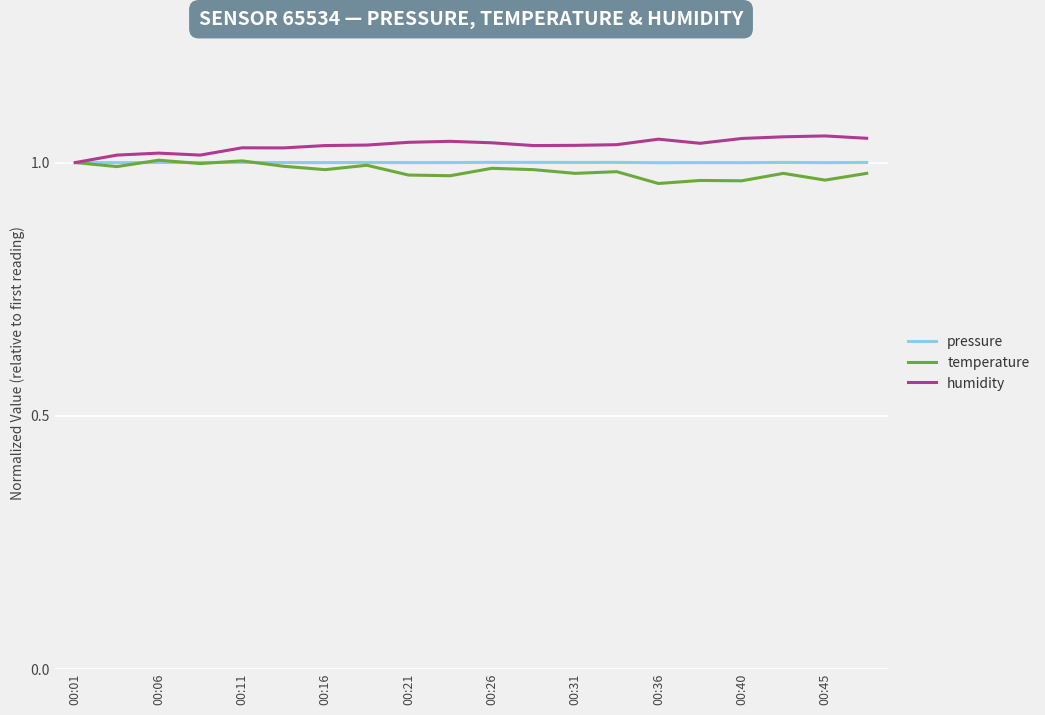

At which label does humidity reach its minimum?

00:01